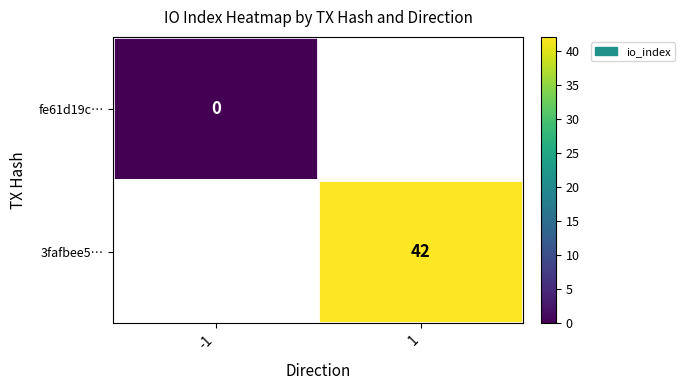

Which label corresponds to the smallest value in the chart?

-1